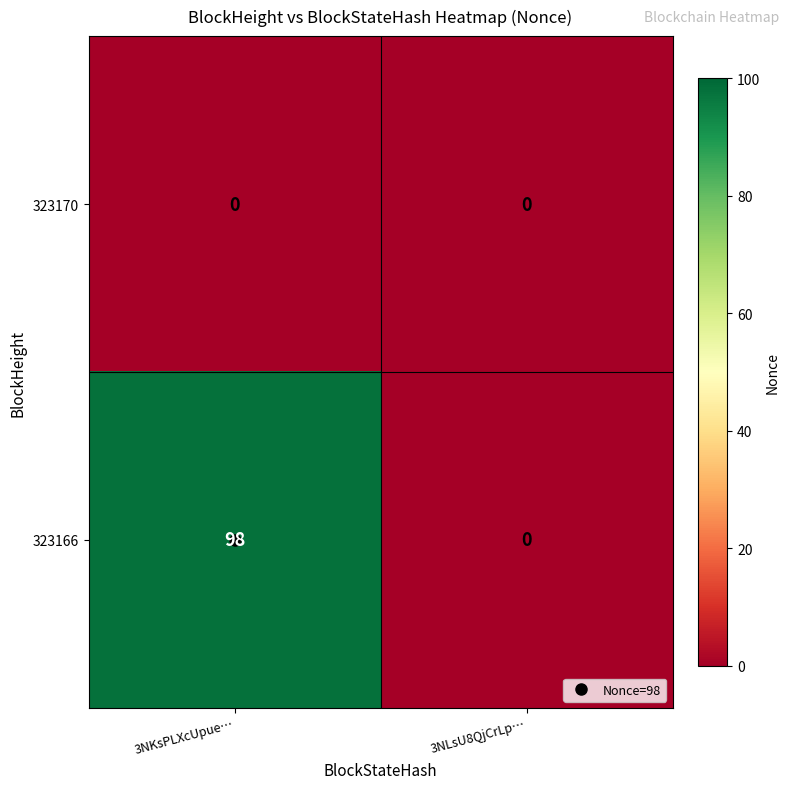

Which series has the largest range (max minus min)?

323166